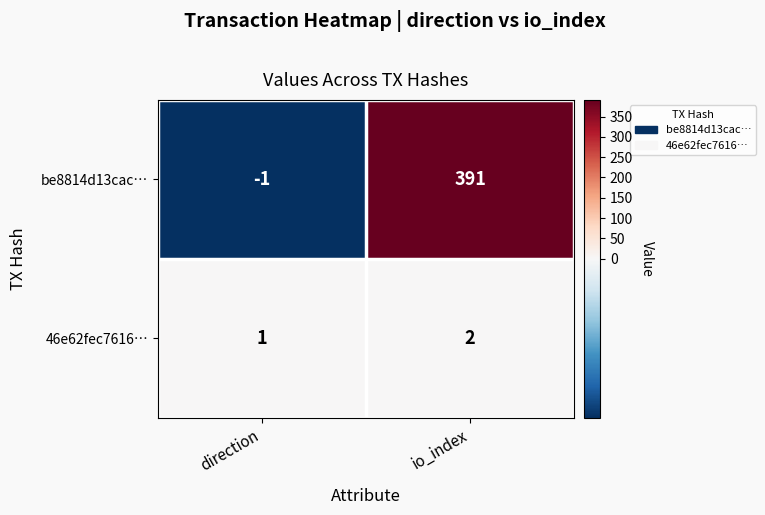

What is the average value of the be8814d13cac… series?

195